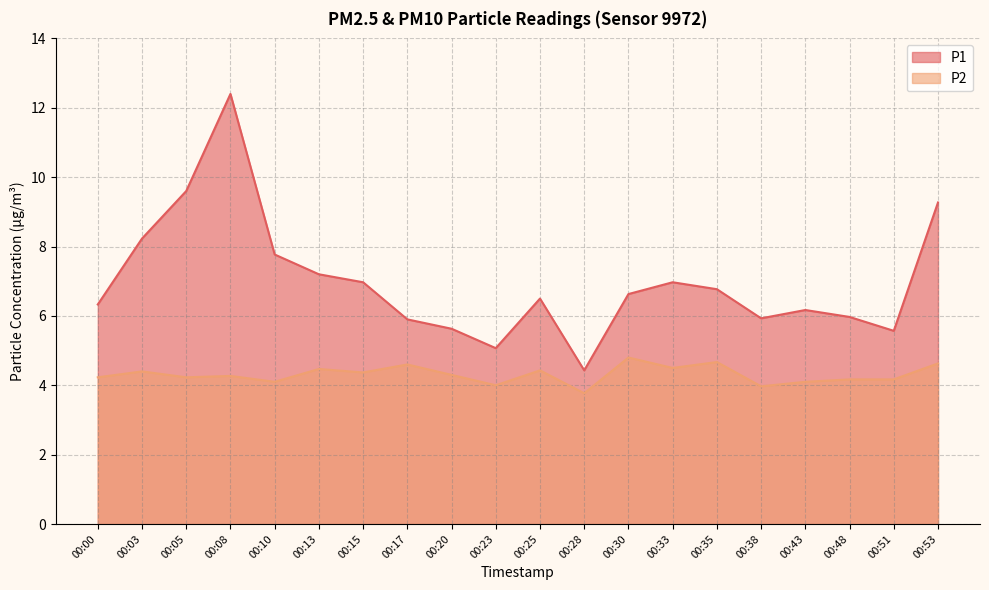

True or false: P1 has more than 0 interior local peaks.

True